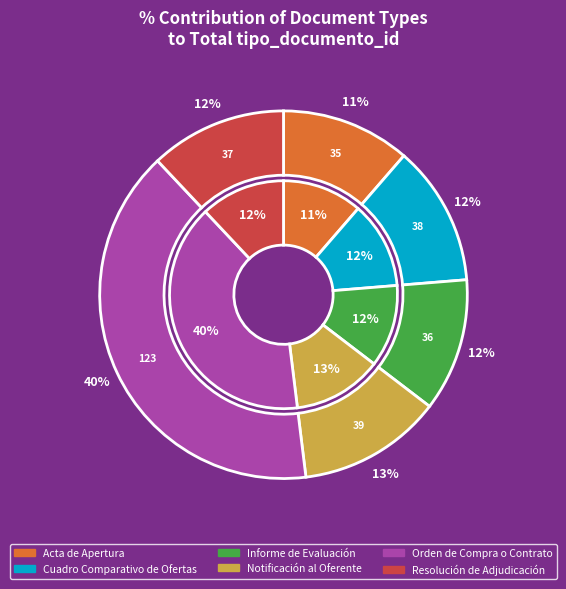

Is it true that Notificación al Oferente is 5% of the pie?

False